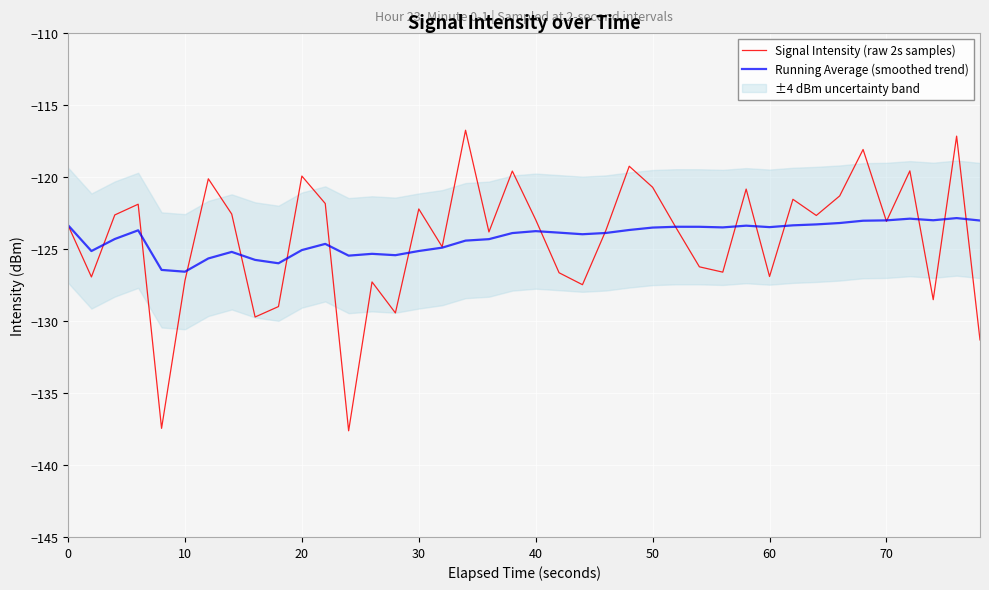

What is the highest value of the Signal Intensity (raw 2s samples) series?

-116.7